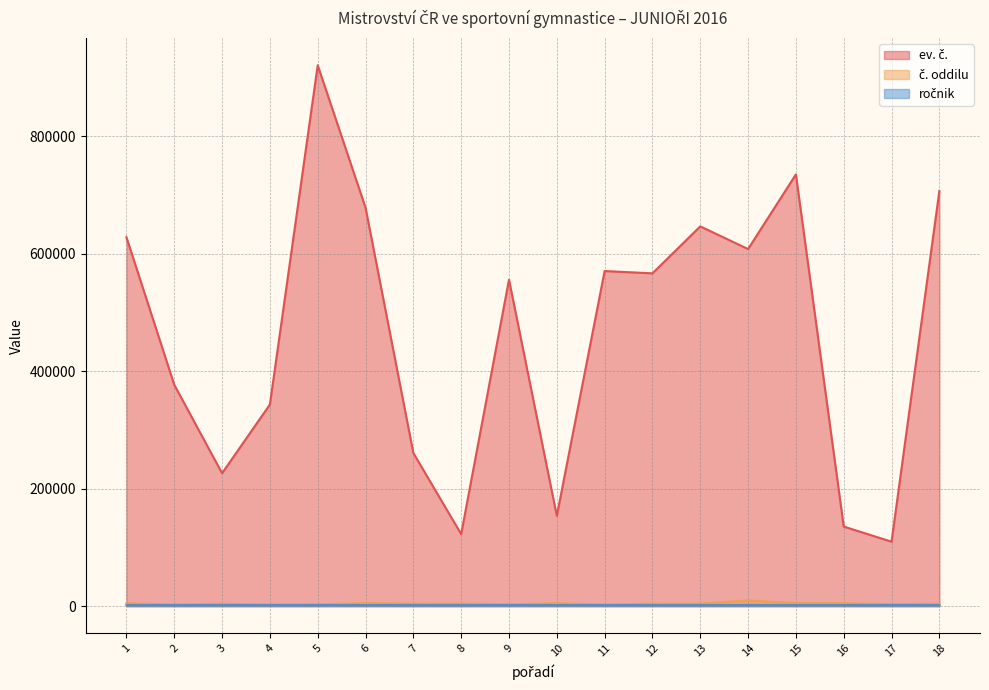

At which category does ev. č. reach its first local peak?

5